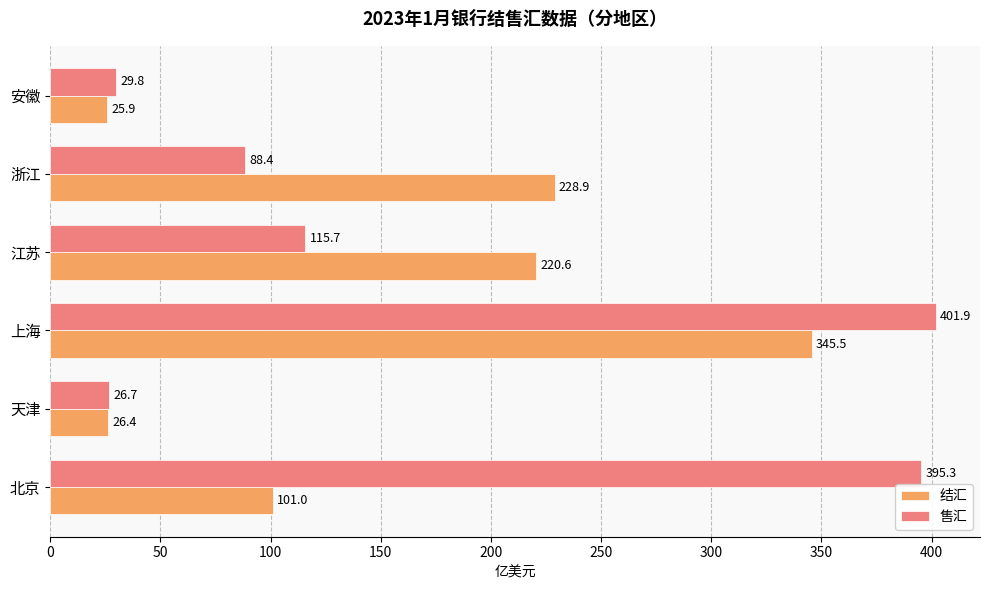

What is the difference between the maximum and second lowest values in the 结汇 series?

319.1